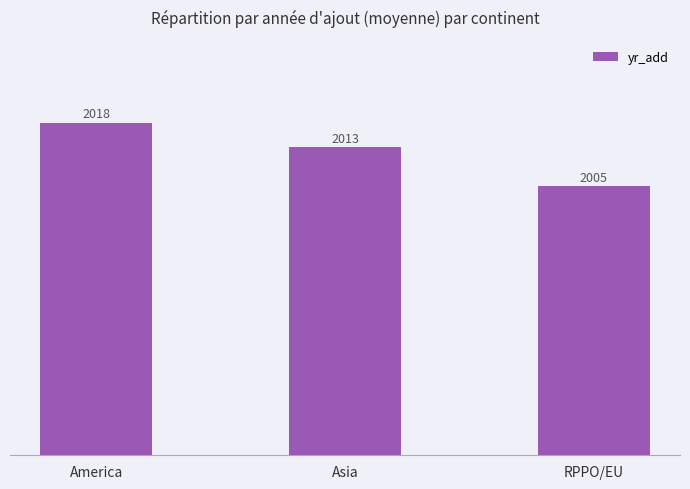

What is the difference between the values at Asia and America?

5